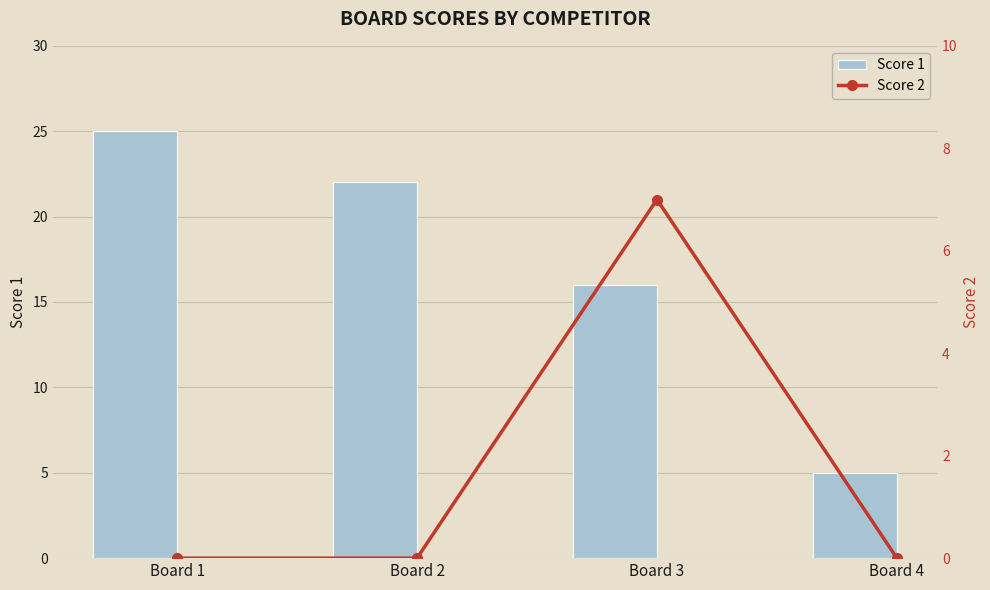

Reading left to right, list all the values displayed in this chart.

Score 1: 25	22	16	5
Score 2: 0	0	7	0